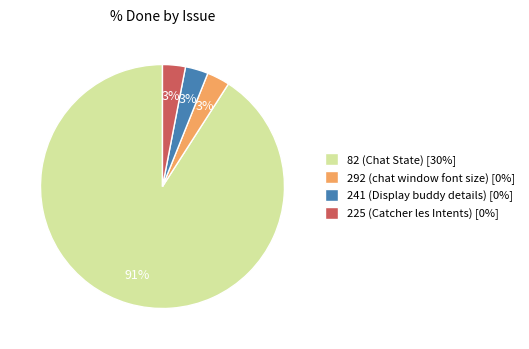

Count the number of slices in the pie.

4